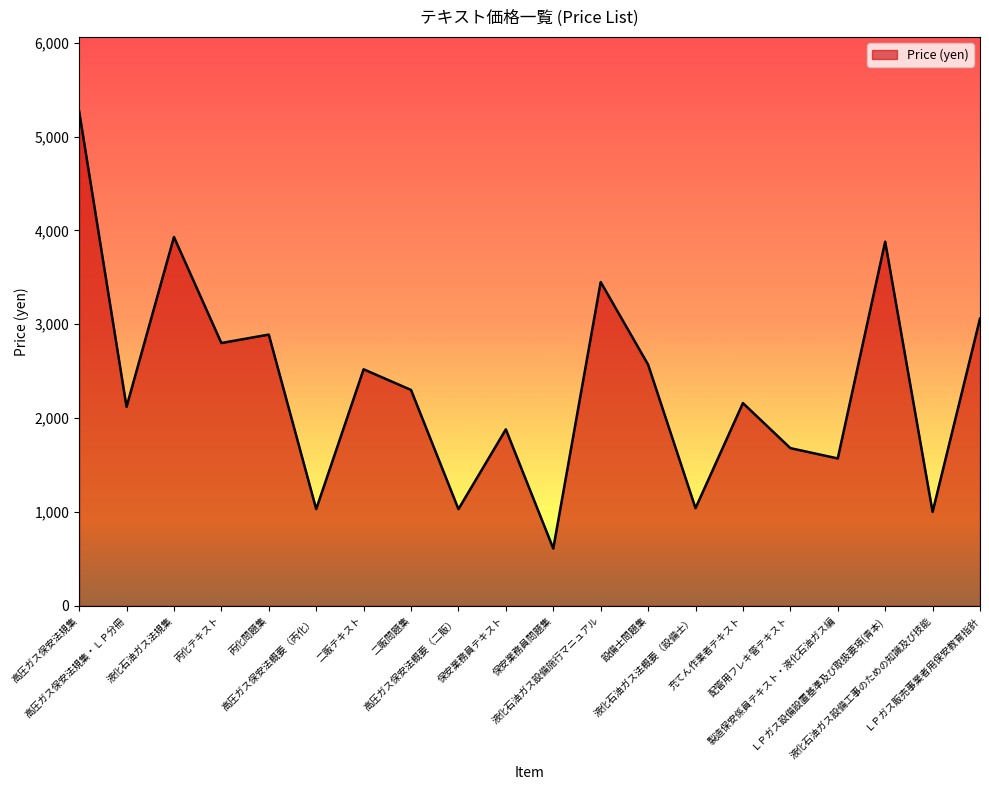

What is the greatest value displayed?

5270